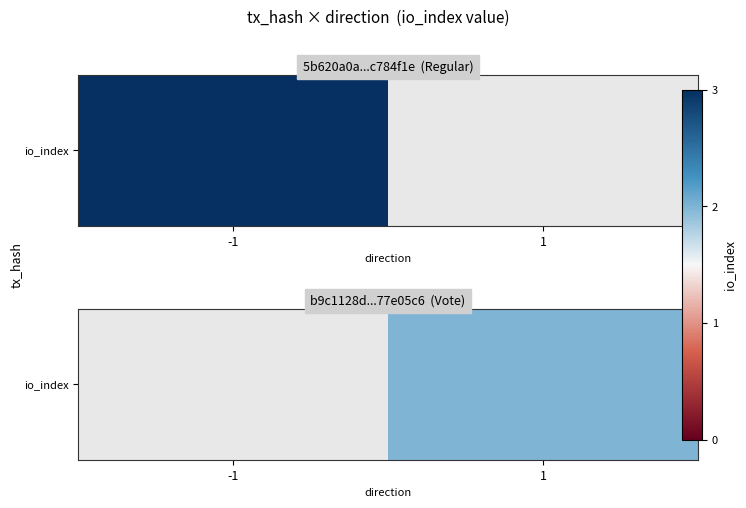

Rank the categories by value from lowest to highest.

-1, 1